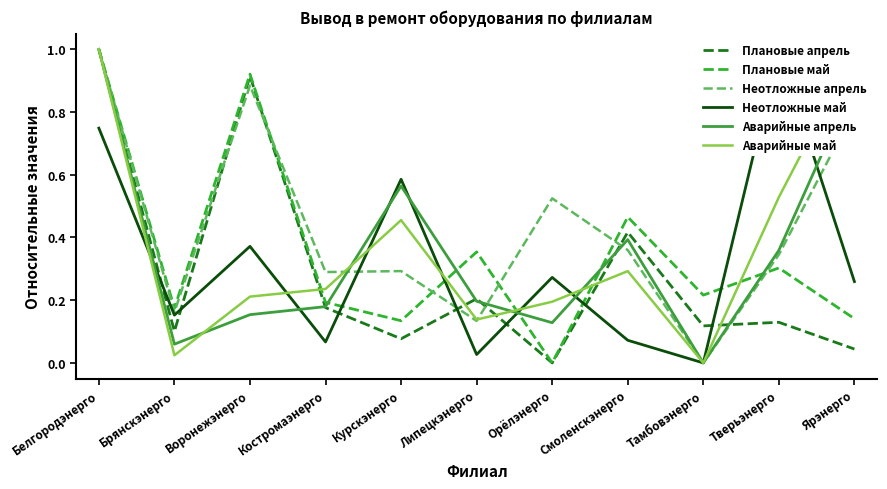

What is the label of the 11th point from the left?

Ярэнерго